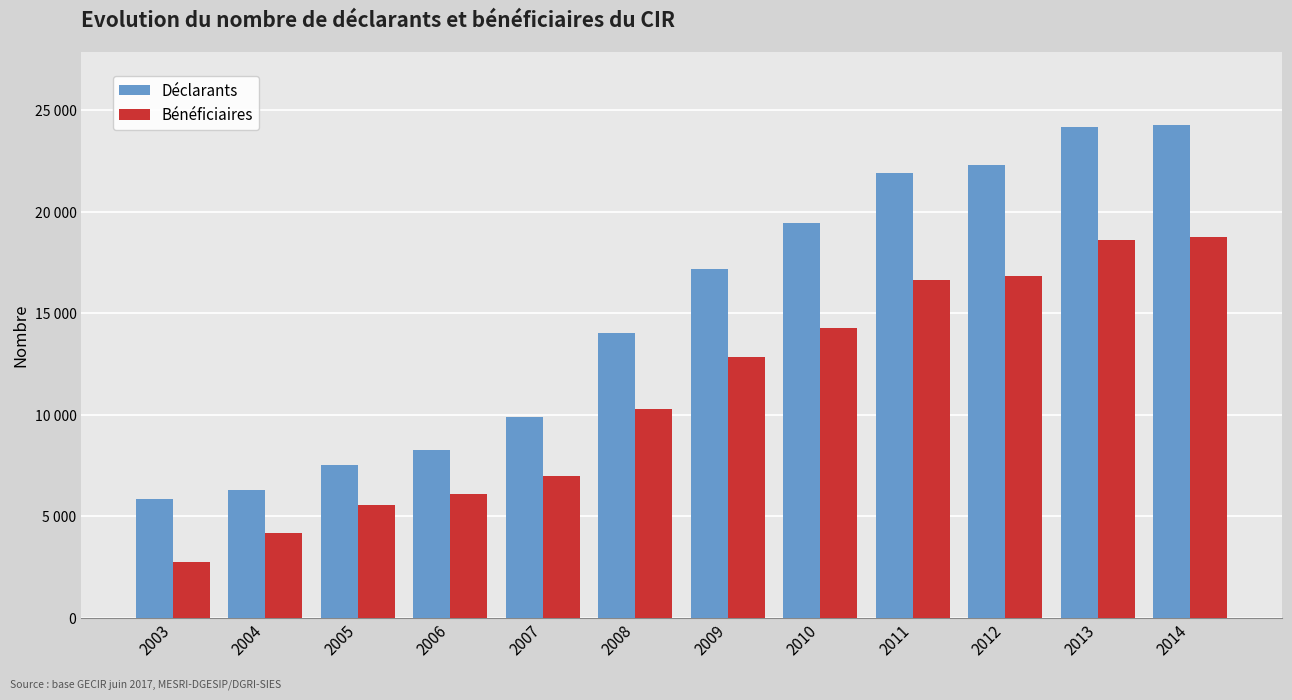

What is the average value of the Bénéficiaires series?

11154